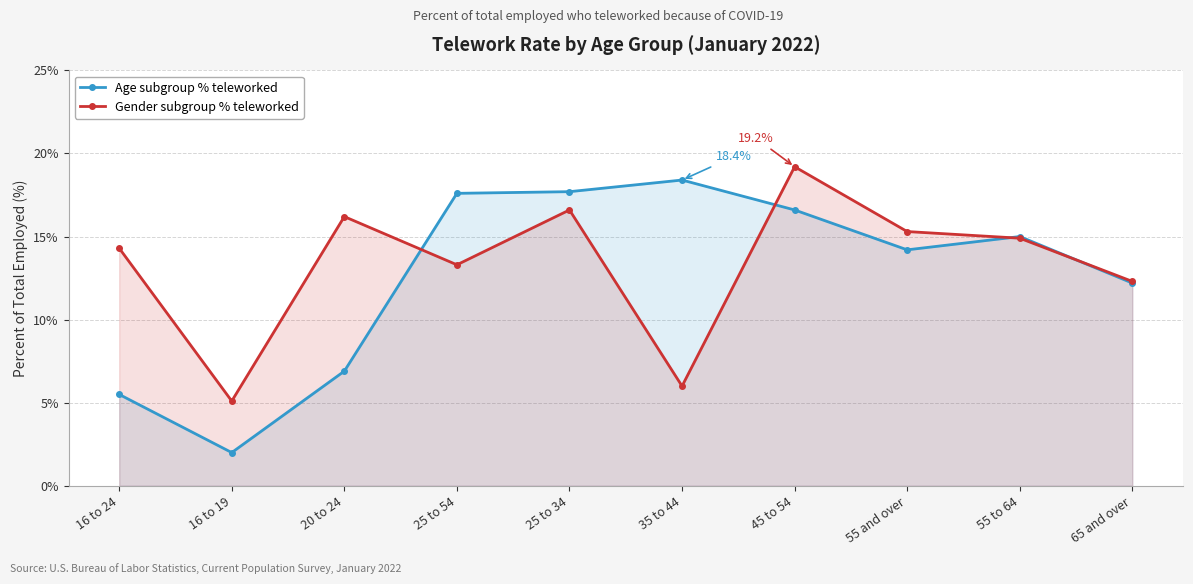

The value of Age subgroup % teleworked at 16 to 24 is 1.4. True or false?

False